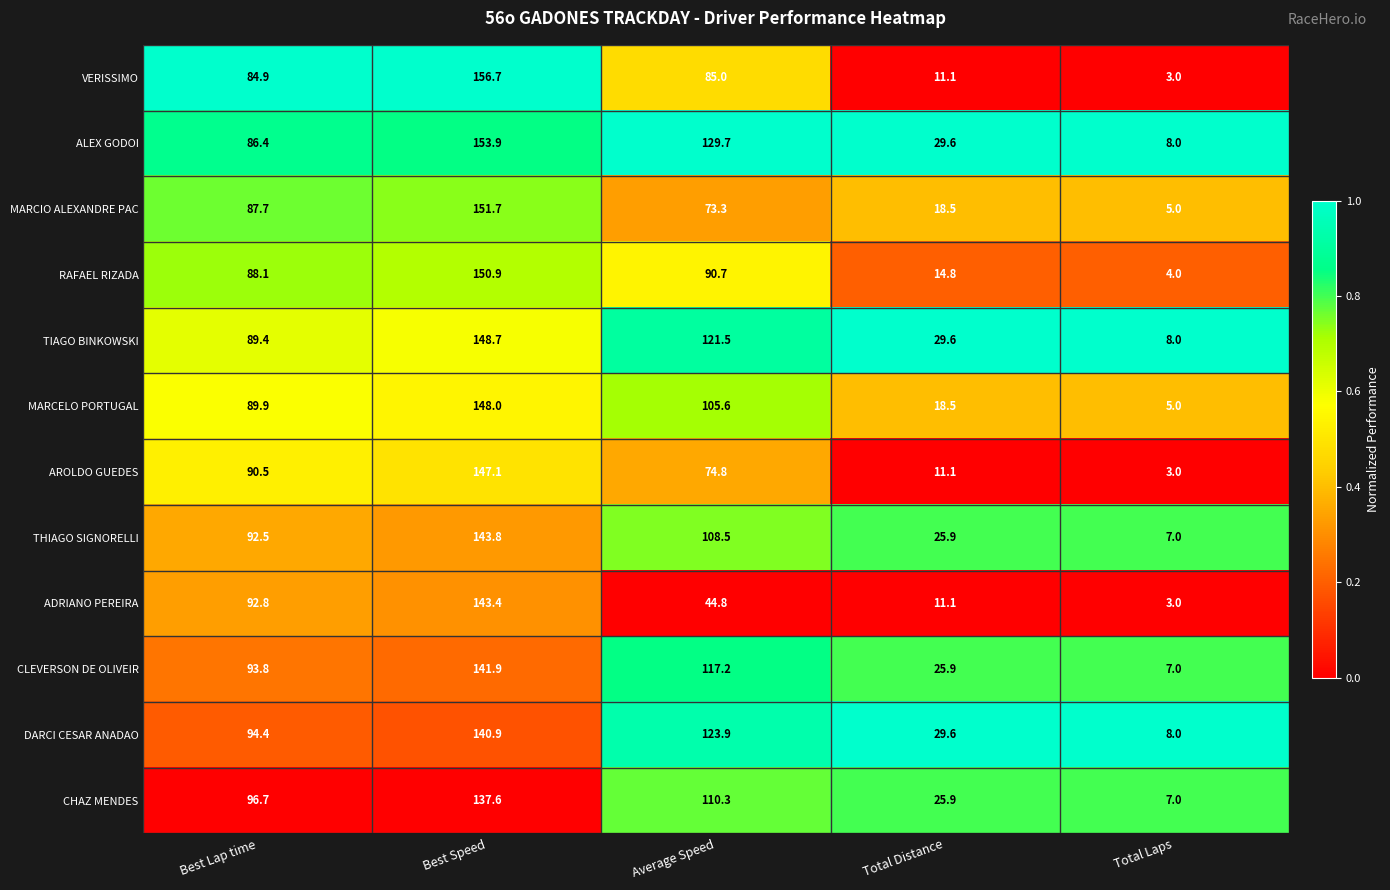

Which series has the largest total across all categories?

ALEX GODOI